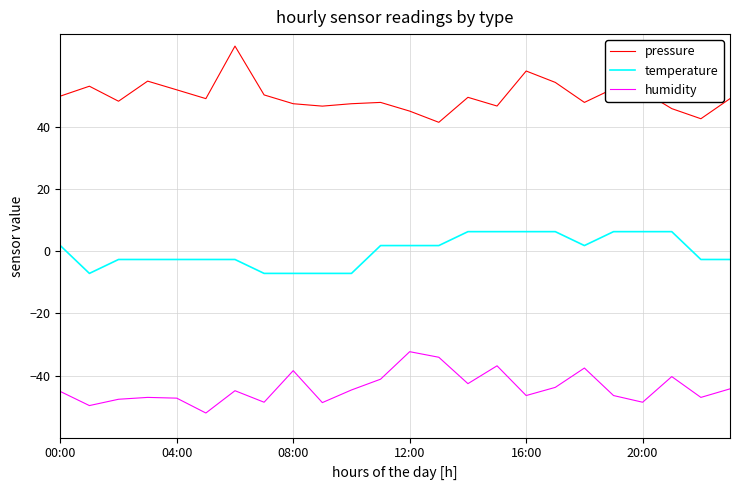

What is the difference between the maximum and minimum values in the pressure series?

24.6